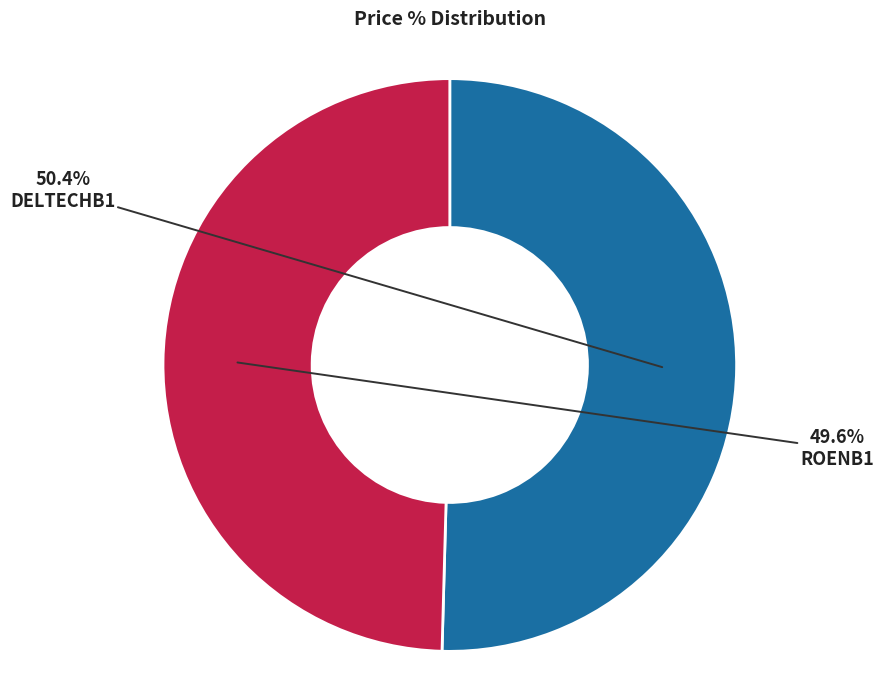

To the nearest percent, what is the difference between the ROENB1 and DELTECHB1 slice percentages?

1%